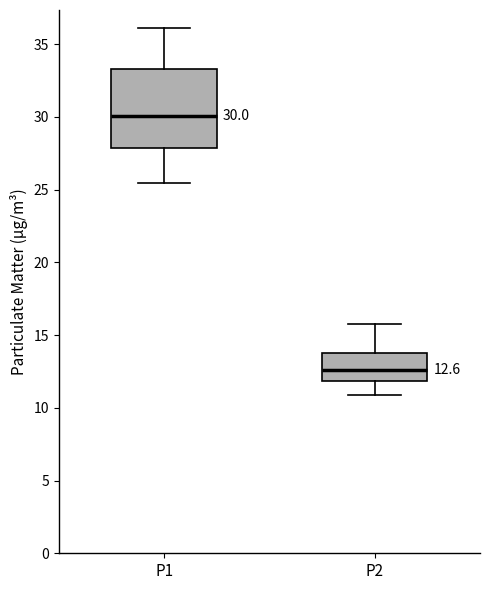

Which box's median line is the lowest?

P2